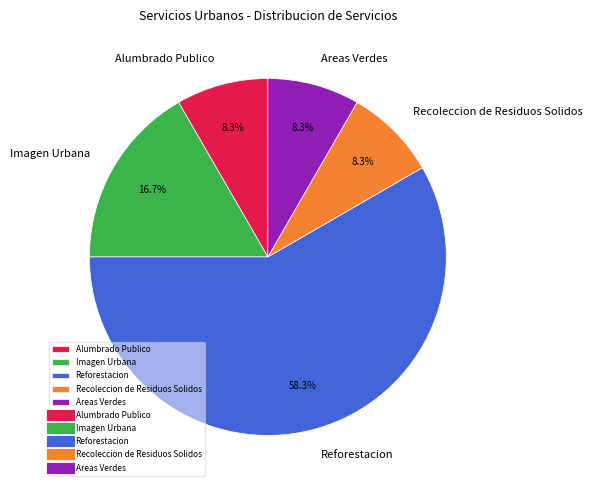

How many segments does this pie chart have?

5